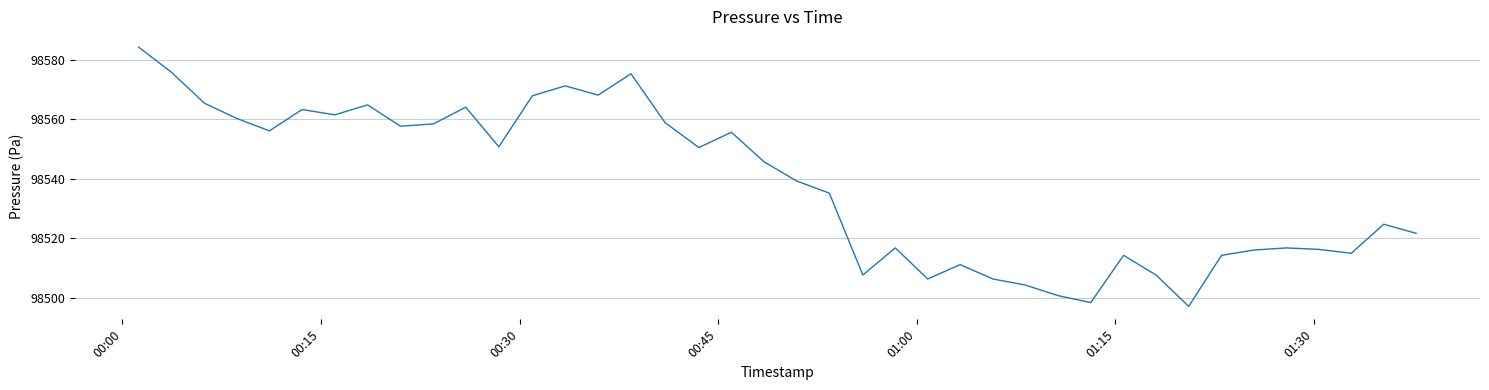

What is the smallest value displayed?

98497.0